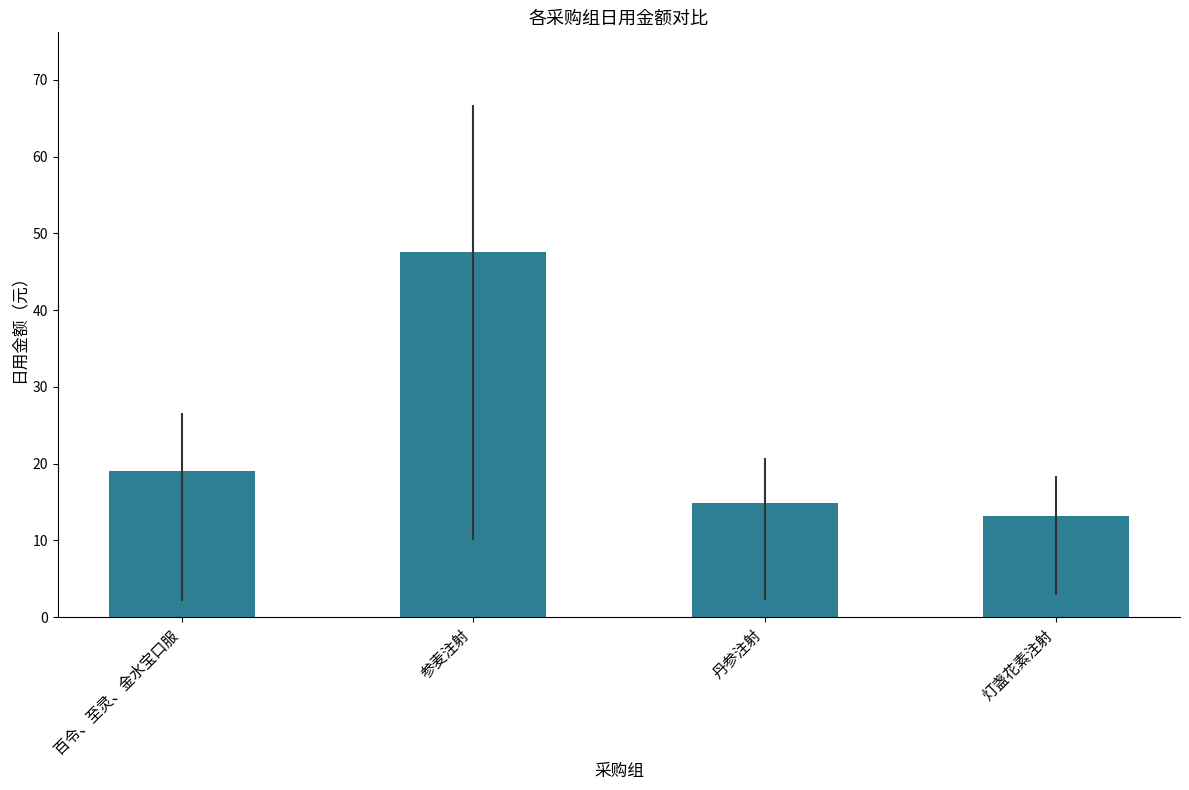

The value at 百令、至灵、金水宝口服 is 9.8. True or false?

False